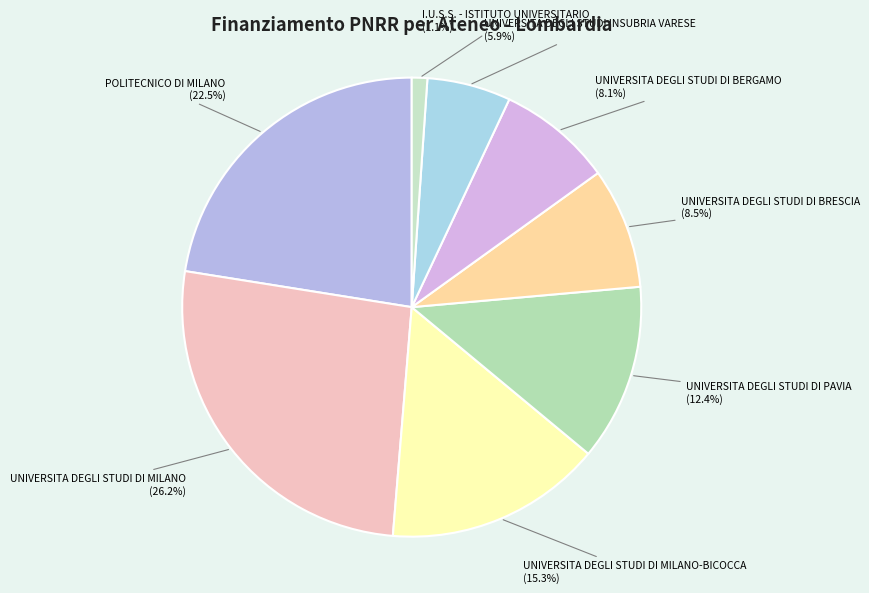

How many slices are in this pie chart?

8